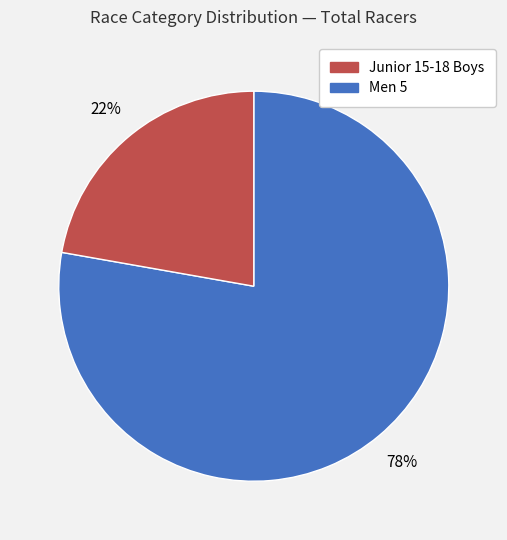

Is there a majority slice in this chart?

Yes